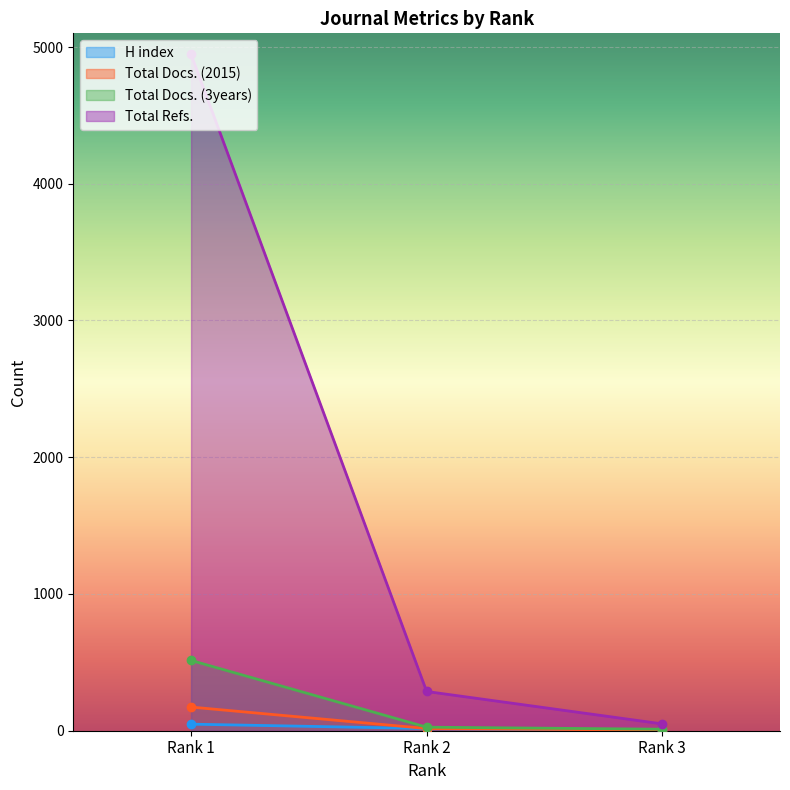

Count the number of data series in this chart.

4